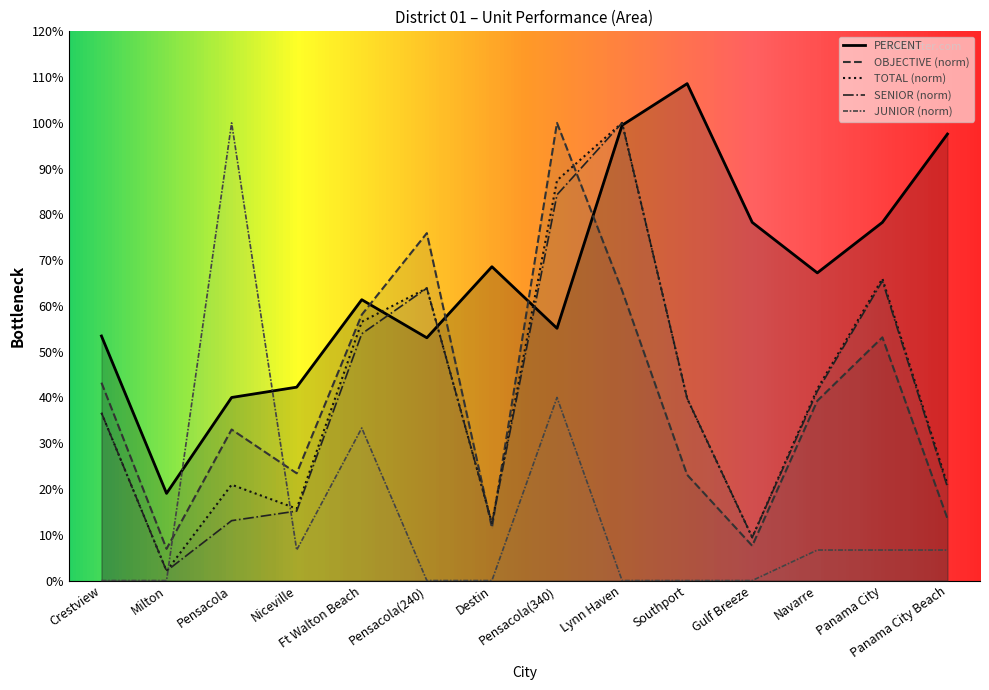

At how many categories does at least one series exceed 0?

14